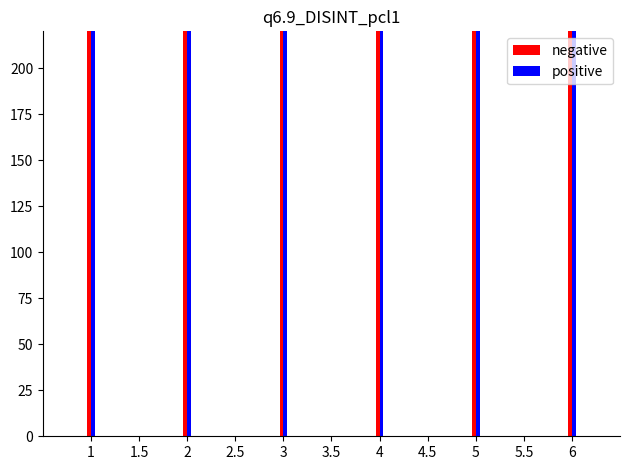

What is the highest value of the positive series?

30077.8